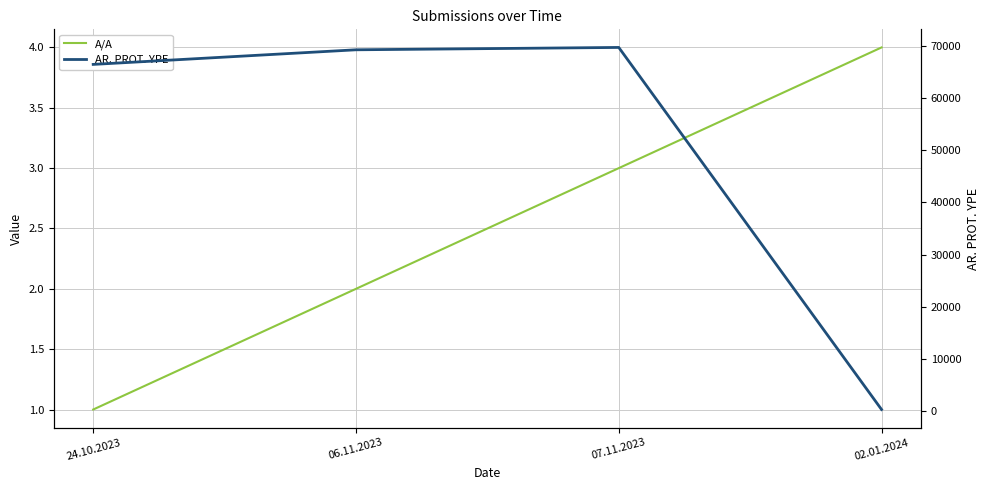

Reading right to left, list all the values displayed in this chart.

A/A: 4	3	2	1
AR. PROT. YPE: 341	69685	69234	66436